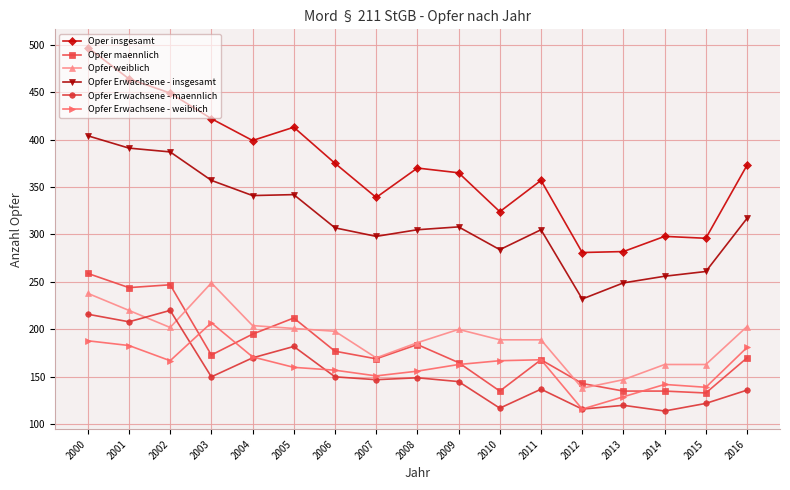

What is the approximate value of Opfer Erwachsene - maennlich at 2003?

150